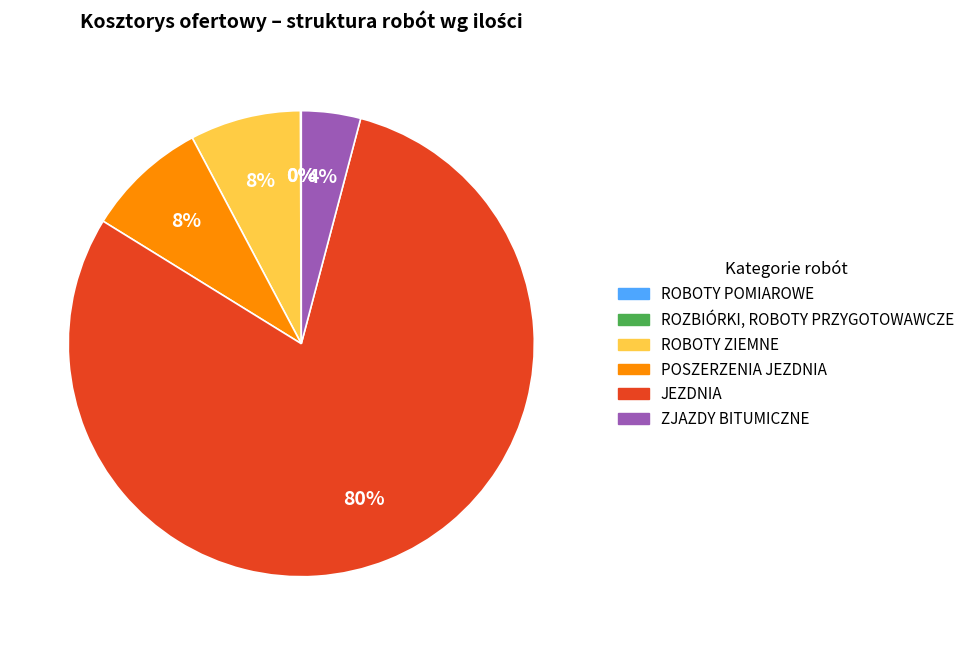

Does ZJAZDY BITUMICZNE account for over 50% of the chart?

No